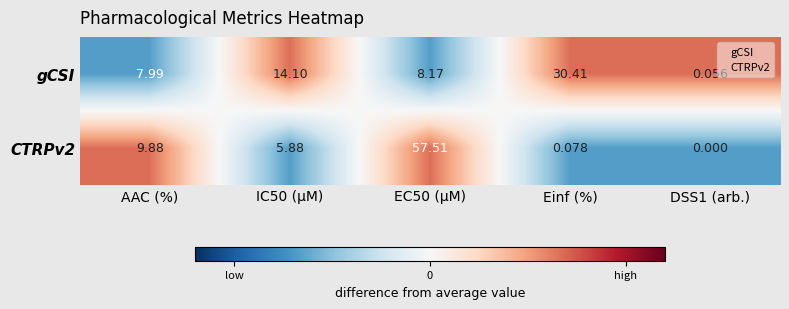

Is the value of gCSI at DSS1 (arb.) greater than the value of CTRPv2 at DSS1 (arb.)?

Yes